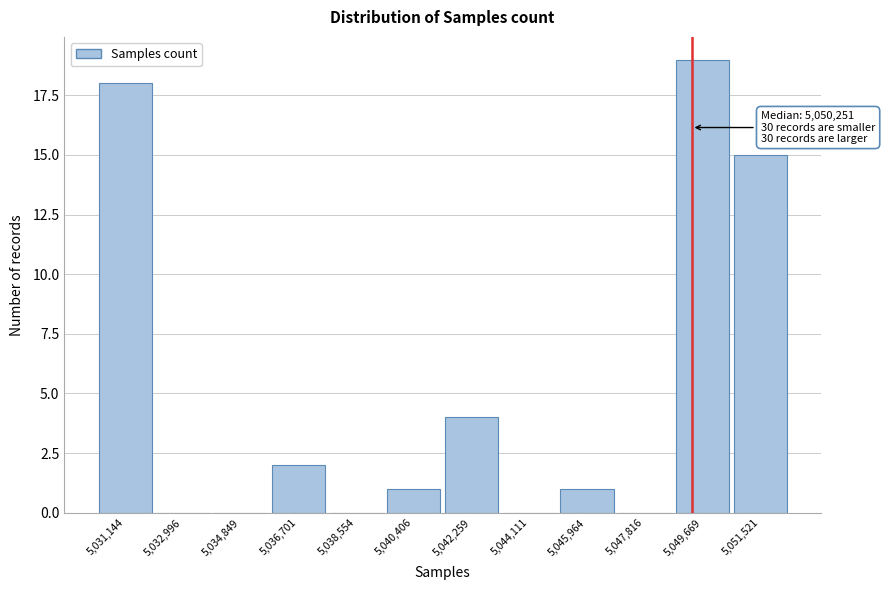

Reading right to left, what are all the values shown in this chart?

5,051,521=15	5,049,669=19	5,047,816=0	5,045,964=1	5,044,111=0	5,042,259=4	5,040,406=1	5,038,554=0	5,036,701=2	5,034,849=0	5,032,996=0	5,031,144=18